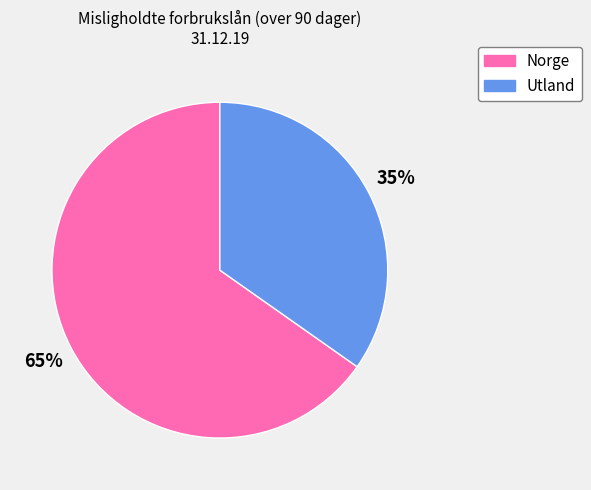

Approximately how many times larger is the value at Norge compared to Utland?

1.9